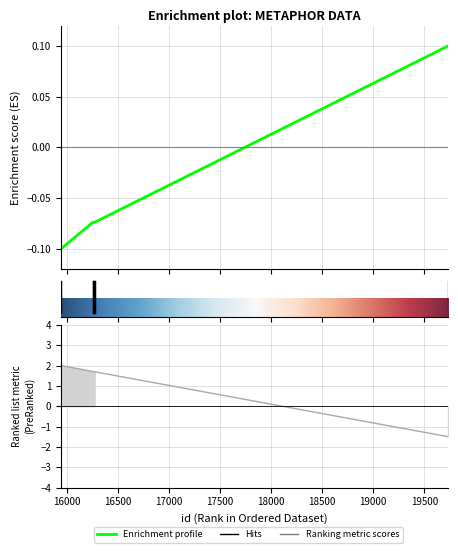

Is this an area chart (filled region under the line)?

No